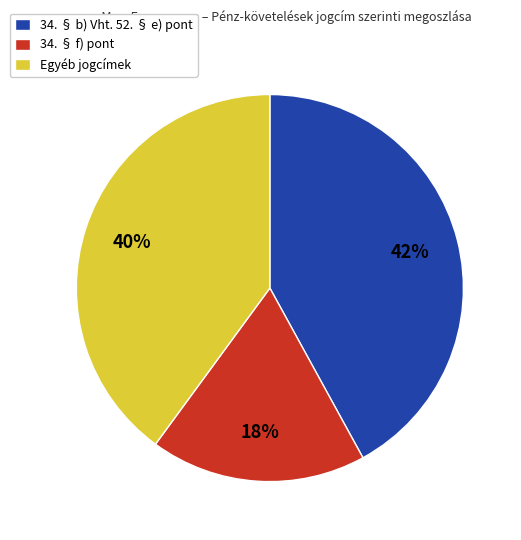

The 34. § b) Vht. 52. § e) pont slice represents 49% of the pie. True or false?

False